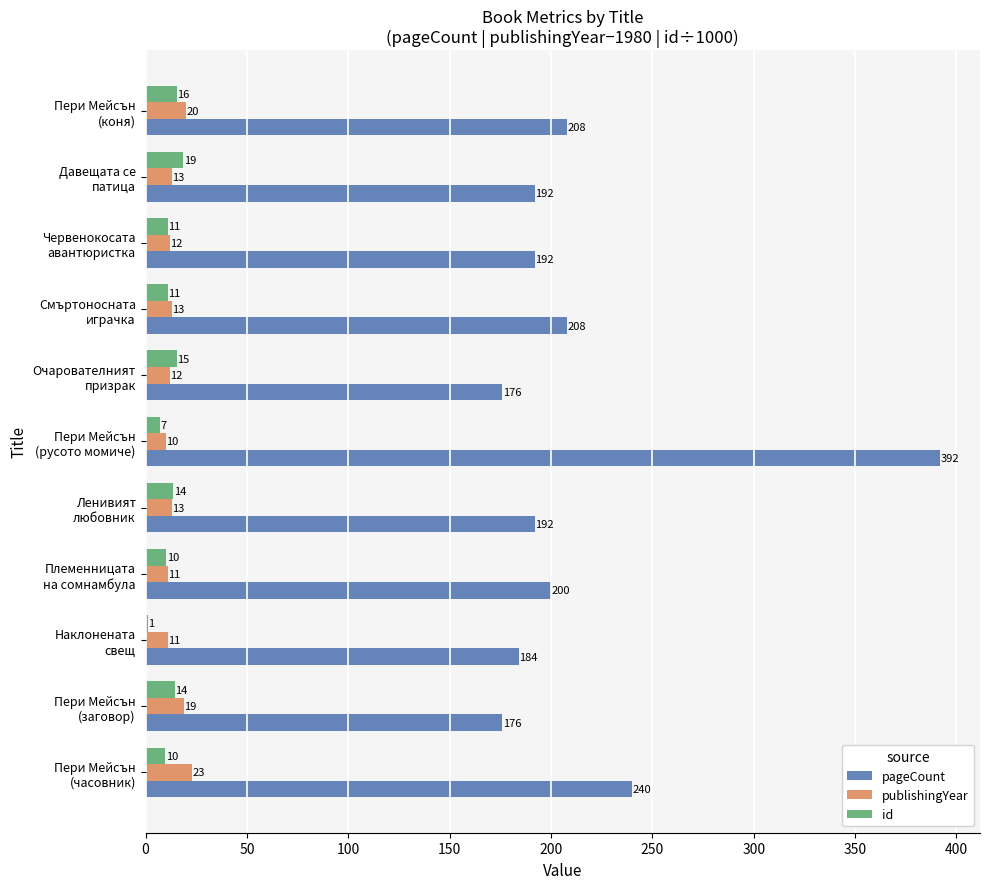

What is the sum of all pageCount values?

2360.0